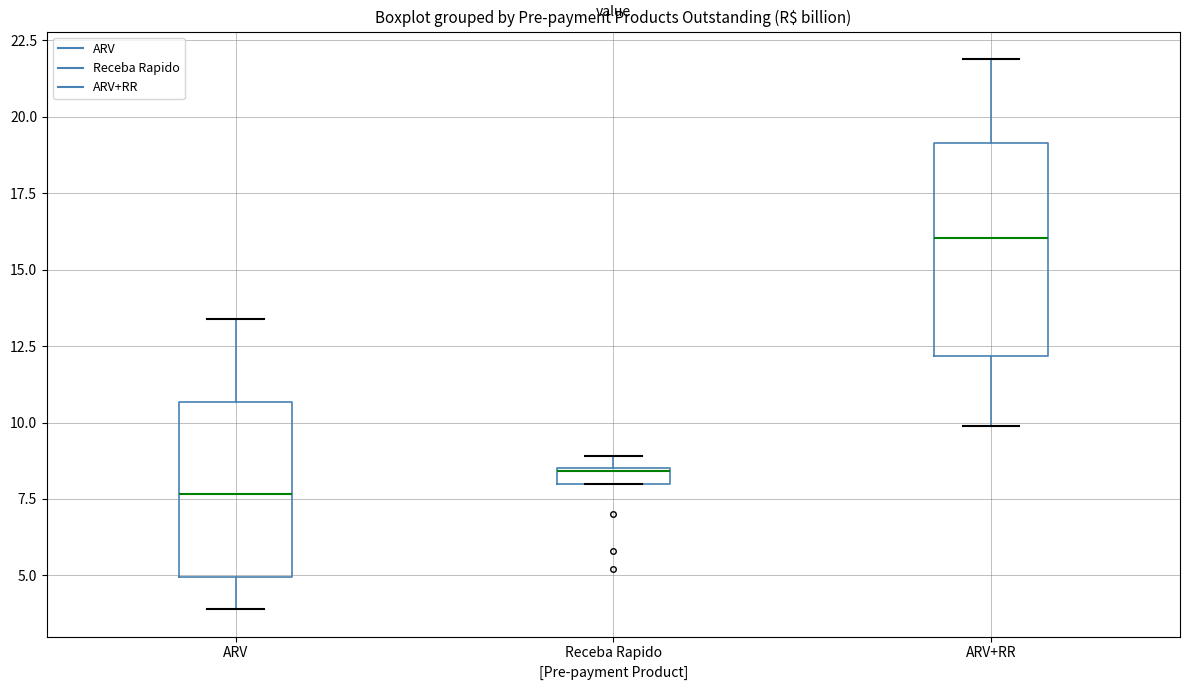

Comparing the boxes themselves (not the whiskers), which one is the tallest?

ARV+RR